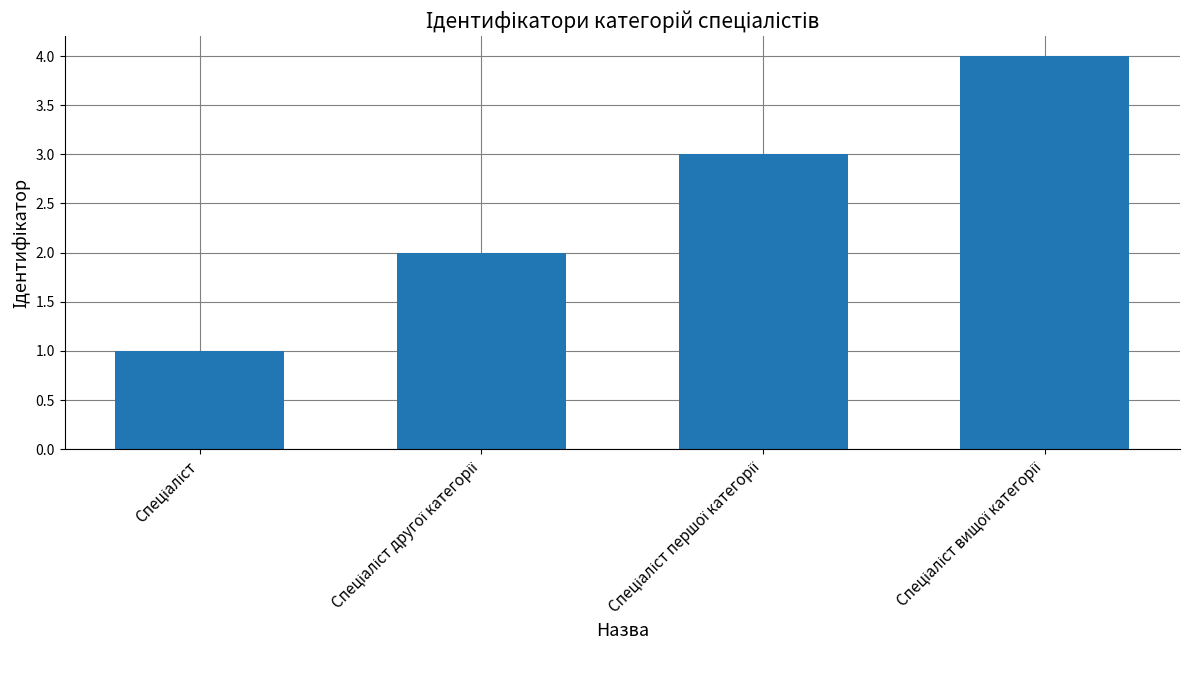

What is the difference between the maximum and minimum values?

3